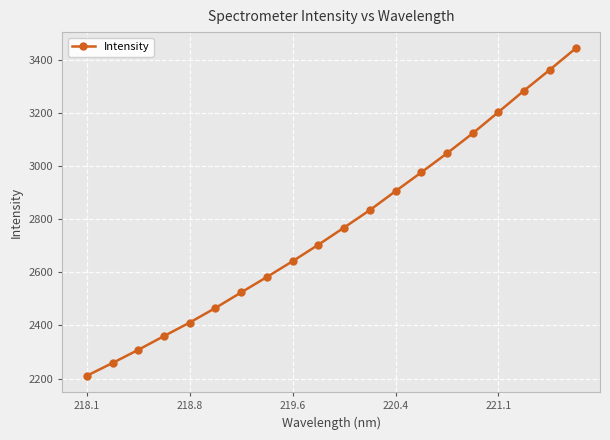

Does the chart have visible grid lines?

Yes